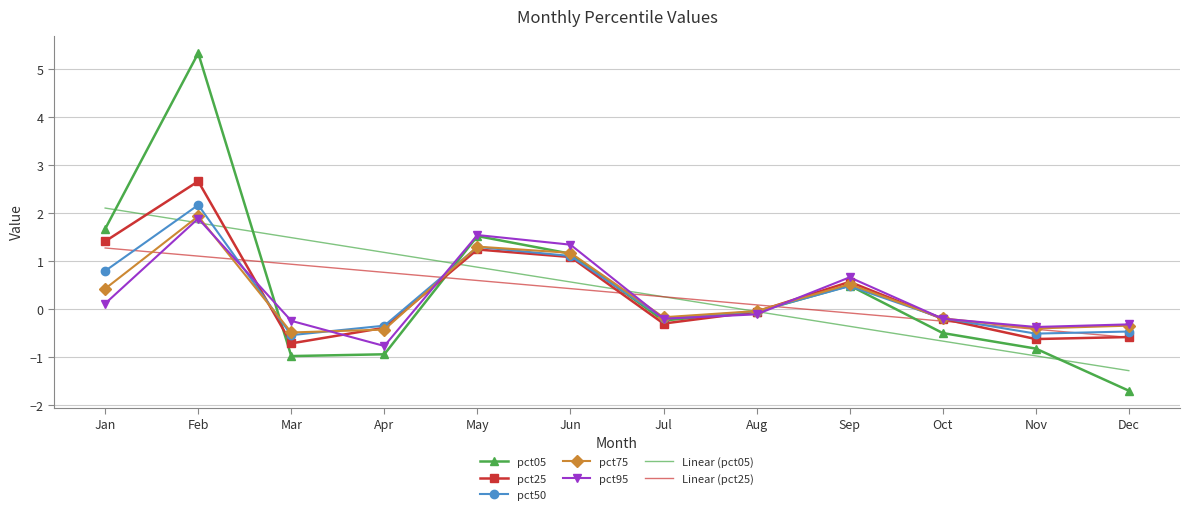

What is the maximum value shown in the chart?

5.3